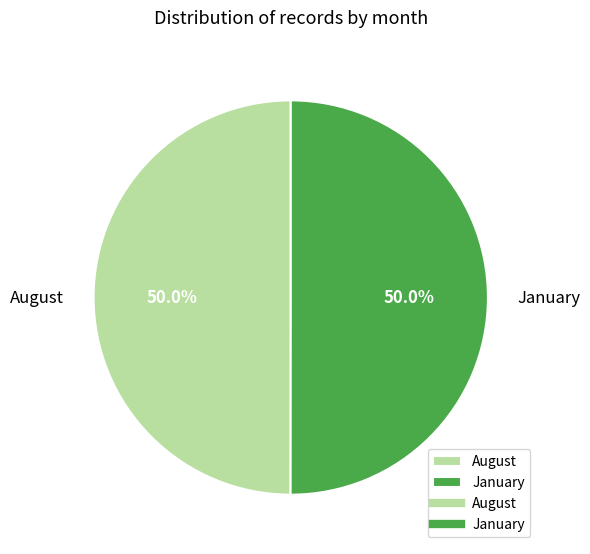

Combined, do August and January account for over 50%?

Yes